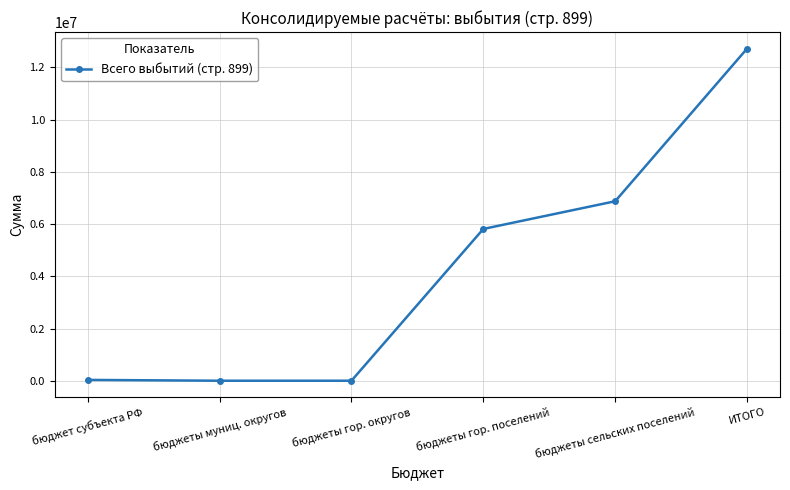

What is the label of the 5th point from the right?

бюджеты муниц. округов